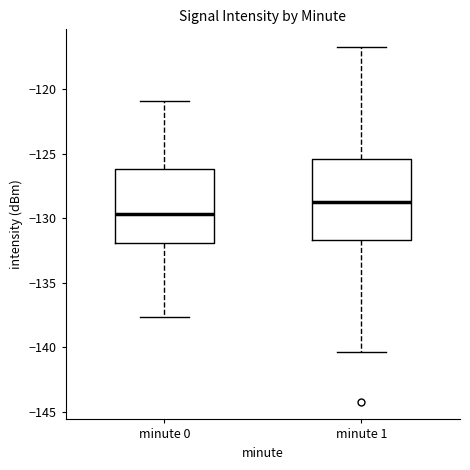

Where does the lower whisker of the box for minute 0 end on the y-axis? The values are not printed on the chart, so give them approximately, as read against the axis.

-137.5